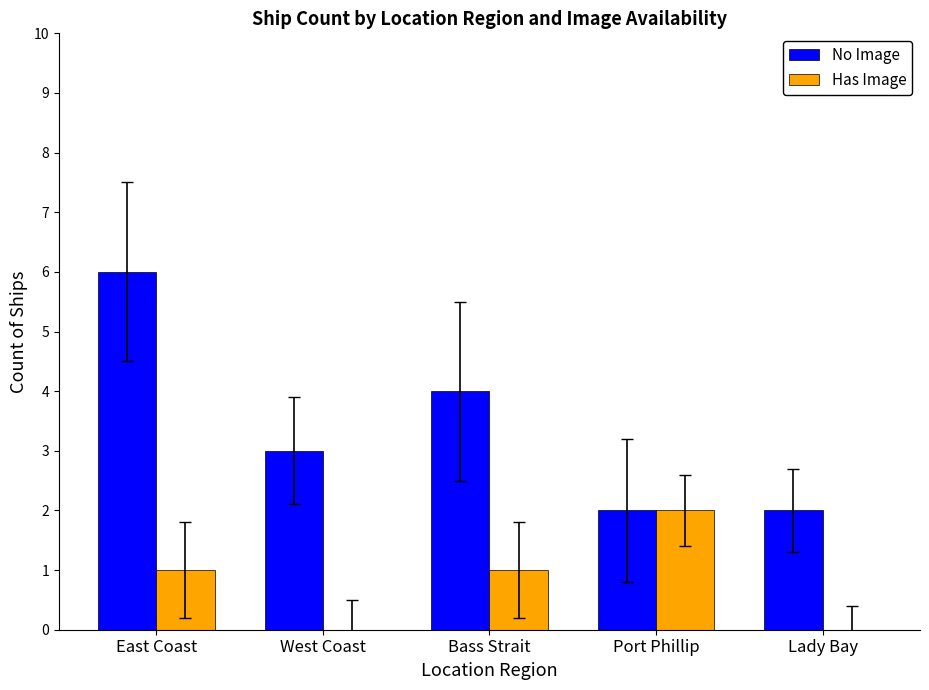

Reading left to right, extract all data points from this chart.

No Image: East Coast=6	West Coast=3	Bass Strait=4	Port Phillip=2	Lady Bay=2
Has Image: East Coast=1	West Coast=0	Bass Strait=1	Port Phillip=2	Lady Bay=0